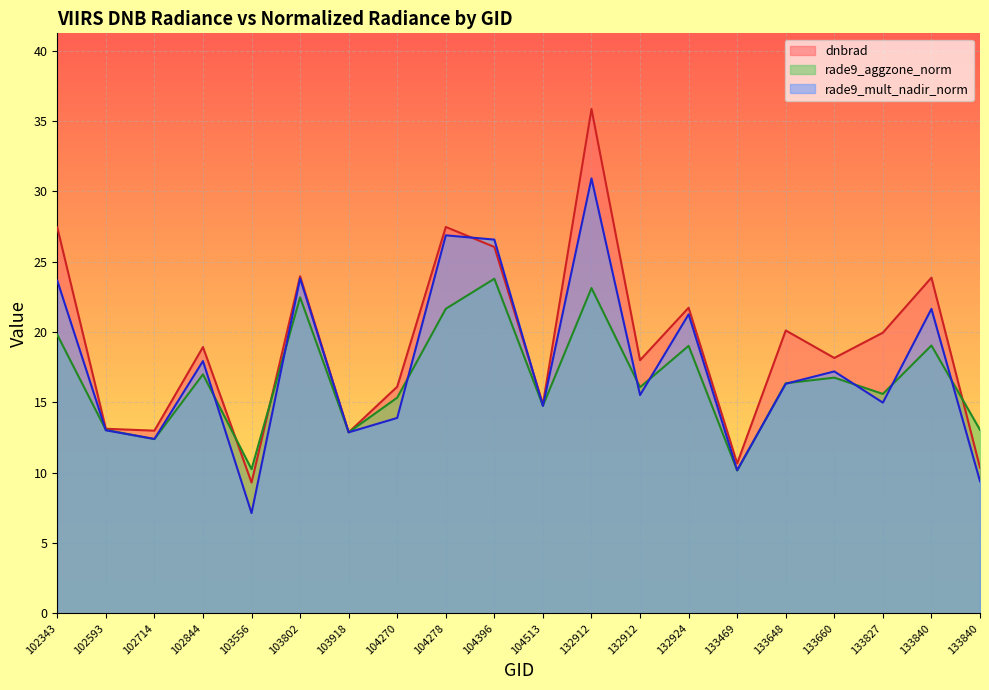

List the labels in order of dnbrad value, largest first.

132912, 104278, 102343, 104396, 103802, 133840, 132924, 133648, 133827, 102844, 133660, 132912, 104270, 104513, 102593, 102714, 103918, 133469, 133840, 103556